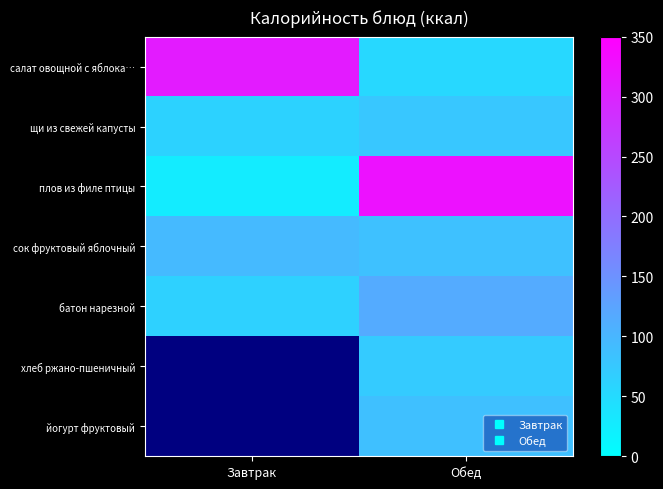

List the labels in order of щи из свежей капусты value, largest first.

Обед, Завтрак